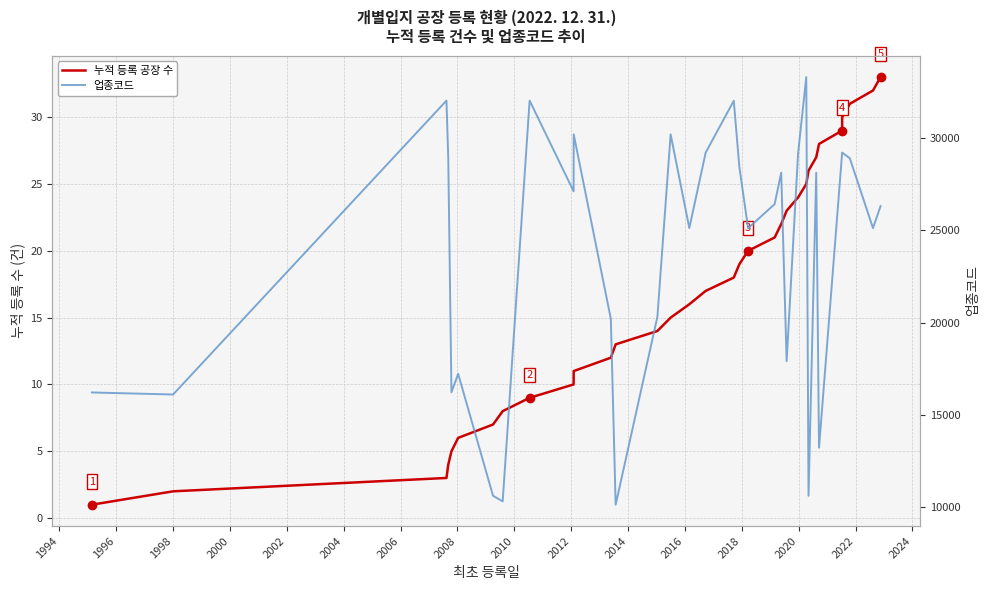

What is the value of the 업종코드 point at the 20th from the left?

25112